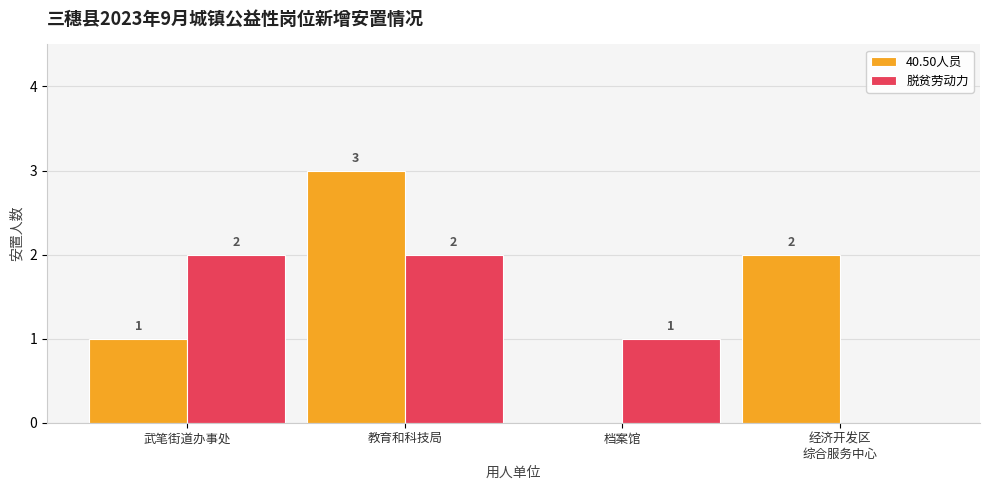

Reading right to left, extract all data points from this chart.

40.50人员: 2	0	3	1
脱贫劳动力: 0	1	2	2